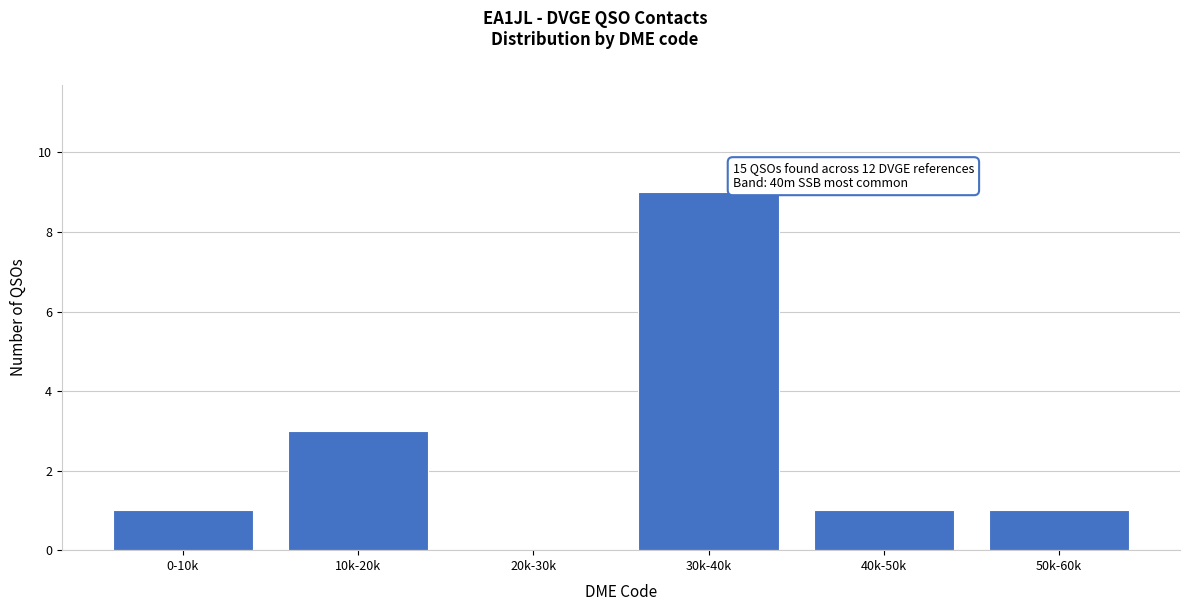

Reading right to left, extract all data points from this chart.

50k-60k=1	40k-50k=1	30k-40k=9	20k-30k=0	10k-20k=3	0-10k=1